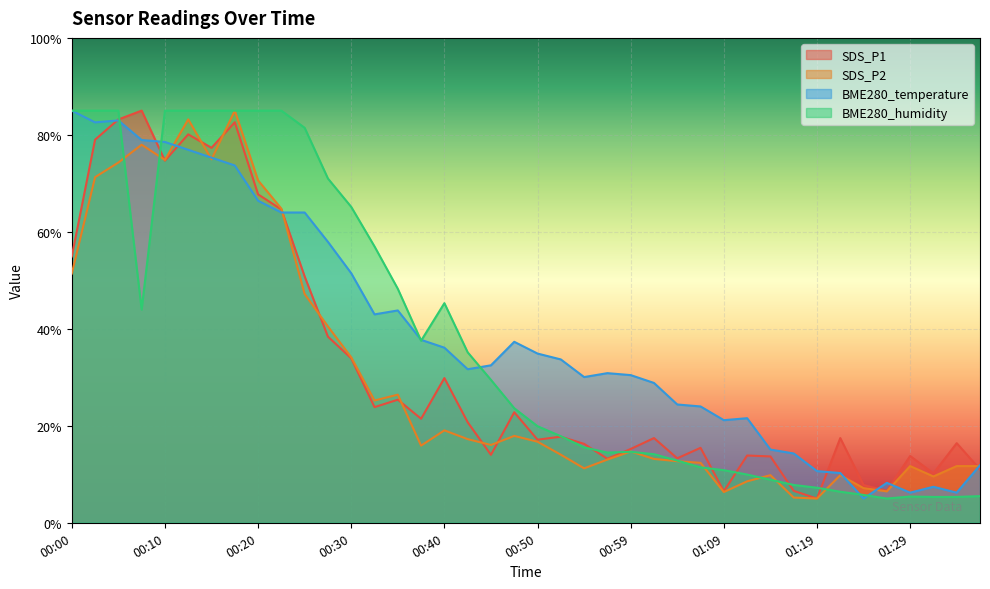

At how many categories does at least one series exceed 30?

25